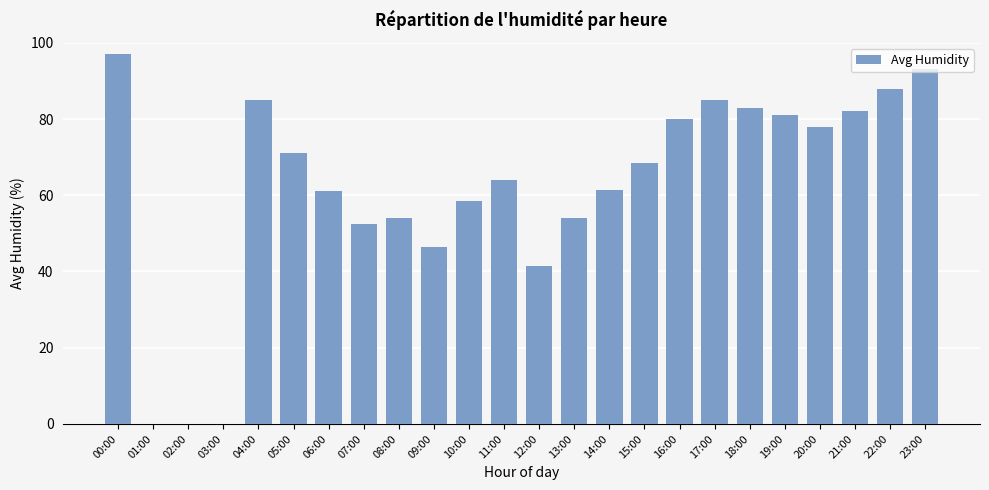

Reading left to right, transcribe all the data shown in this chart.

97.0	0.0	0.0	0.0	85.0	71.0	61.0	52.5	54.0	46.5	58.5	64.0	41.5	54.0	61.5	68.5	80.0	85.0	83.0	81.0	78.0	82.0	88.0	93.0